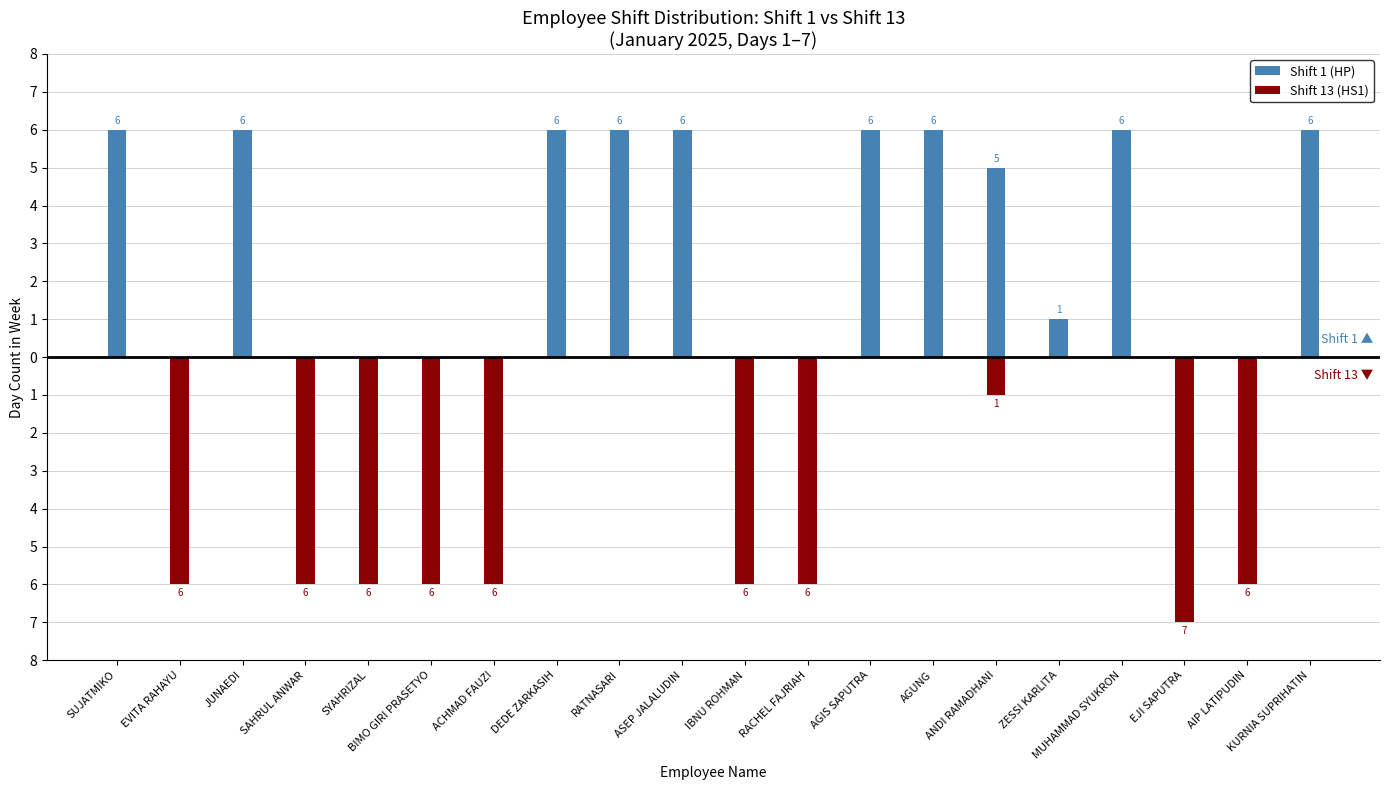

True or false: Shift 13 (HS1) has a value of -4 at DEDE ZARKASIH.

False